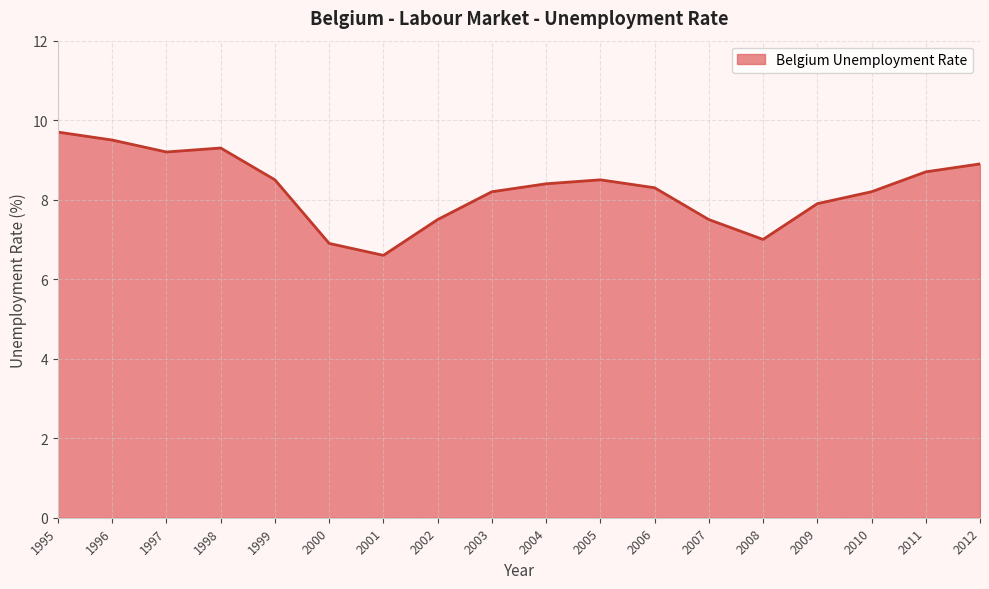

What is the change in value from 2001 to 2012?

+2.3